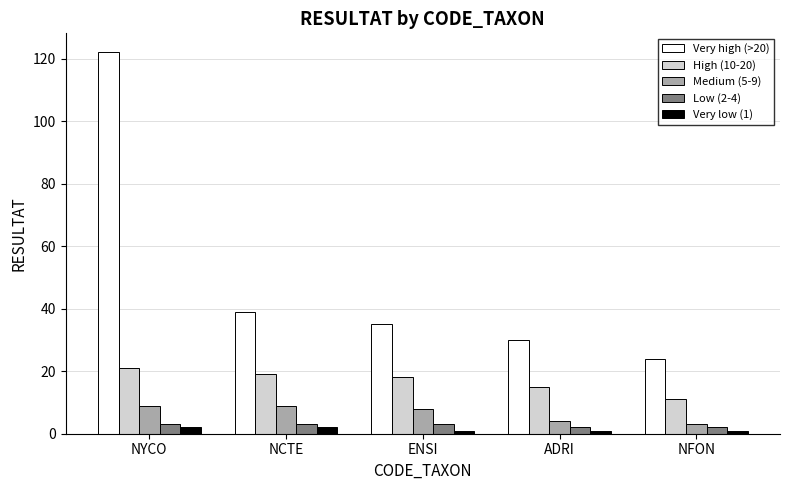

True or false: Very high (>20) has a value of 30 at ADRI.

True